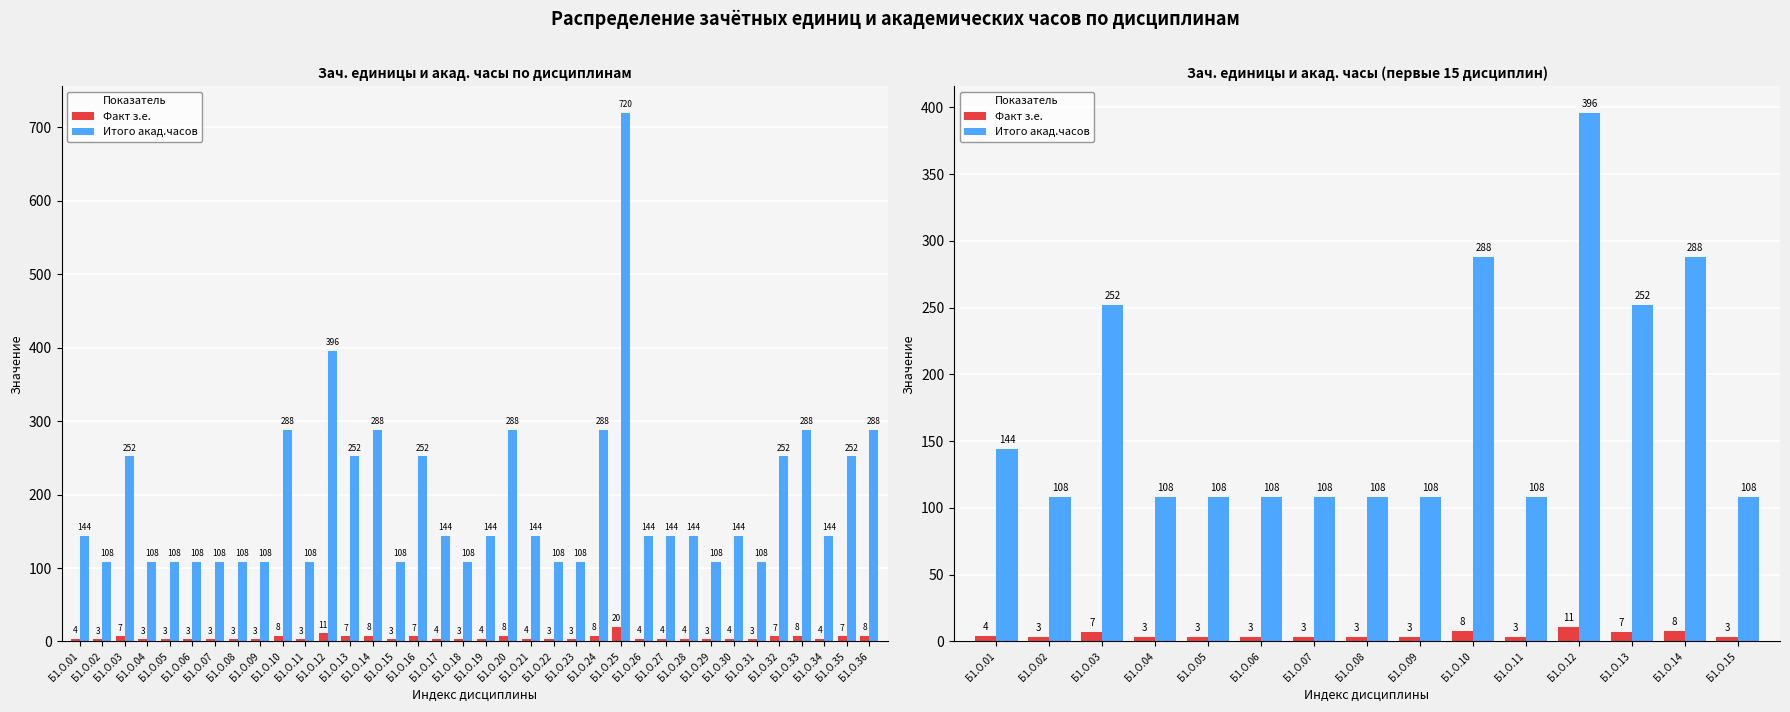

Is the value of Итого акад.часов at Б1.О.11 greater than the value of Факт з.е. at Б1.О.06?

Yes